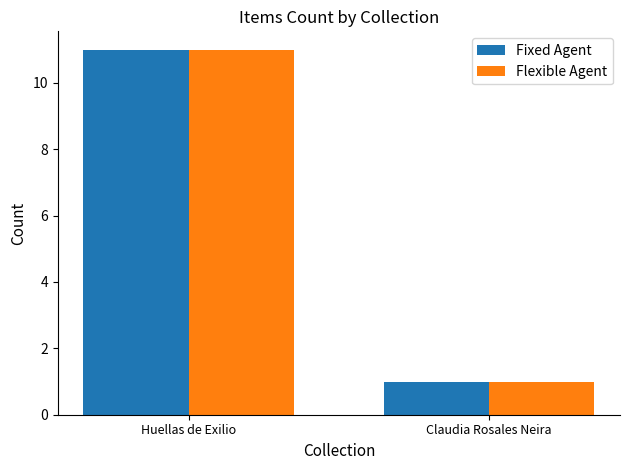

Reading left to right, extract all data points from this chart.

Fixed Agent: Huellas de Exilio=11	Claudia Rosales Neira=1
Flexible Agent: Huellas de Exilio=11	Claudia Rosales Neira=1